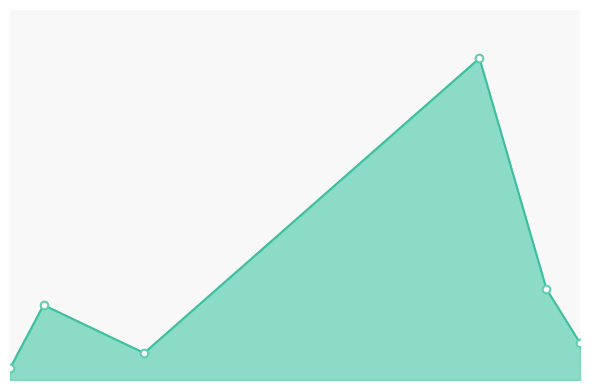

Does the chart have visible grid lines?

No